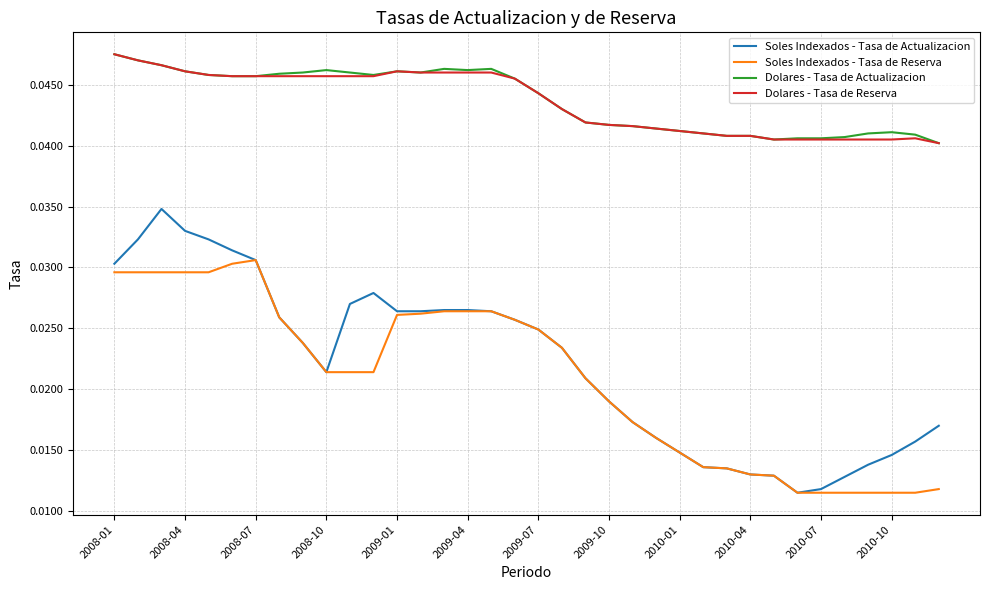

Which series has the largest range (max minus min)?

Soles Indexados - Tasa de Actualizacion